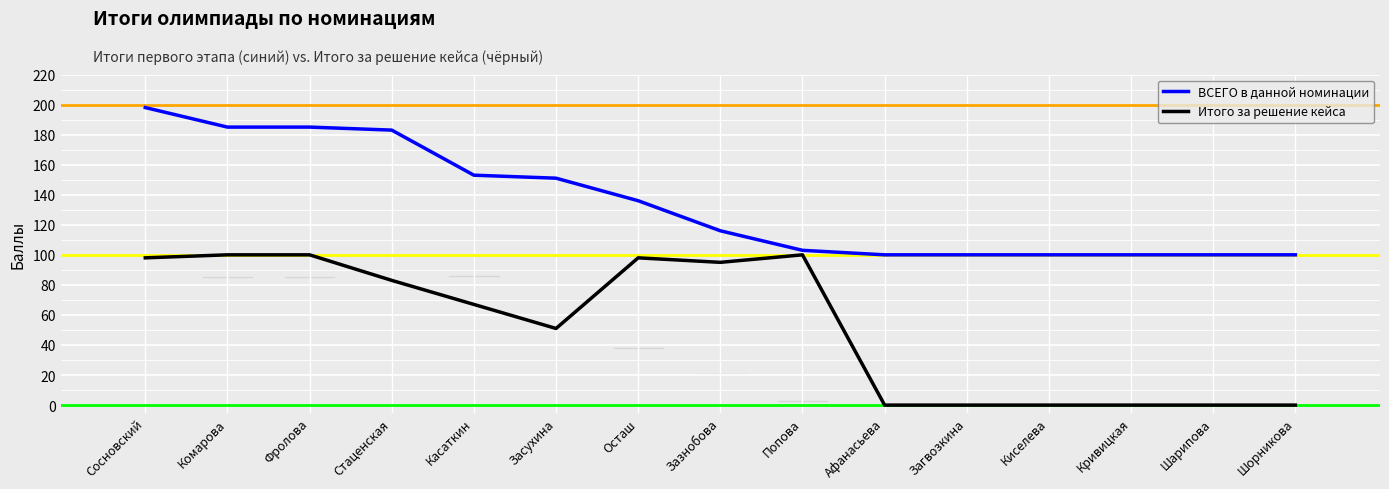

What are all the series names shown in the legend?

ВСЕГО в данной номинации, Итого за решение кейса